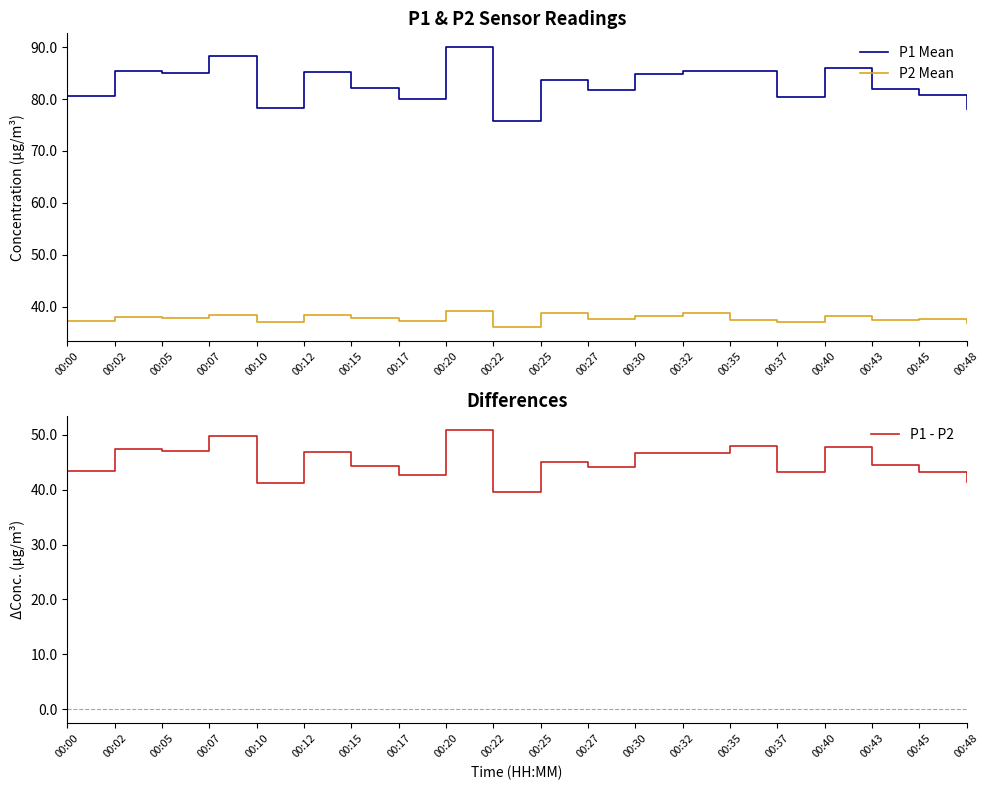

What is the difference between the P1 Mean values at 00:17 and 00:27?

1.8